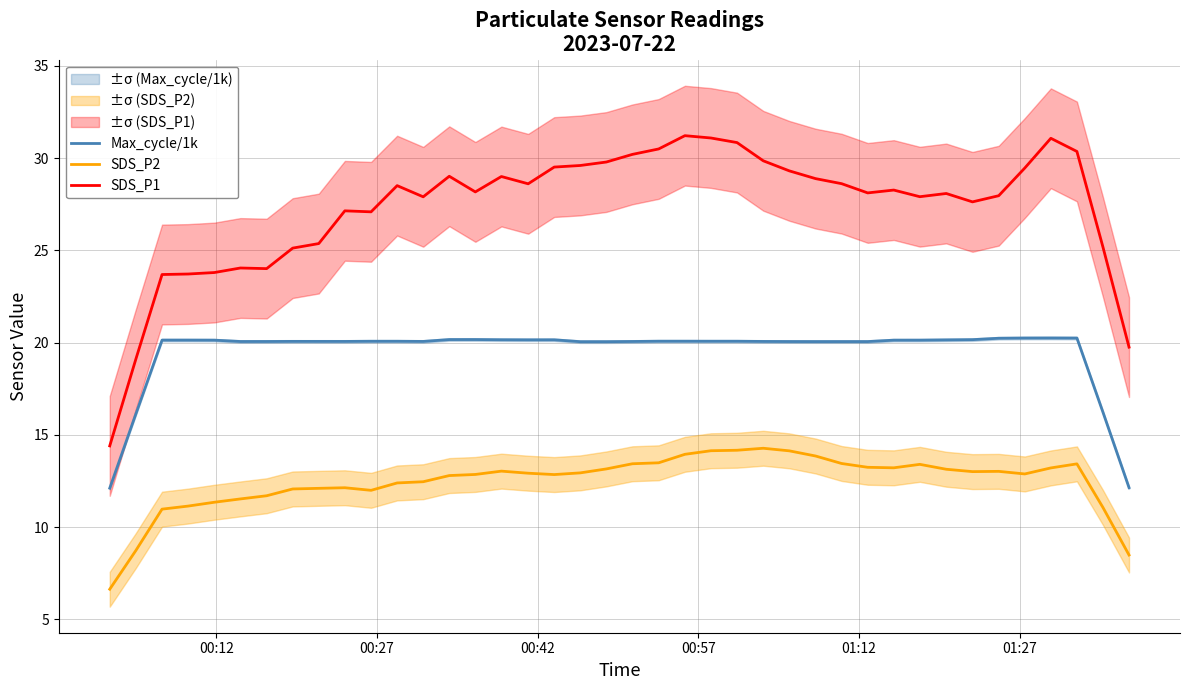

What is the average value of the SDS_P2 series?

12.5